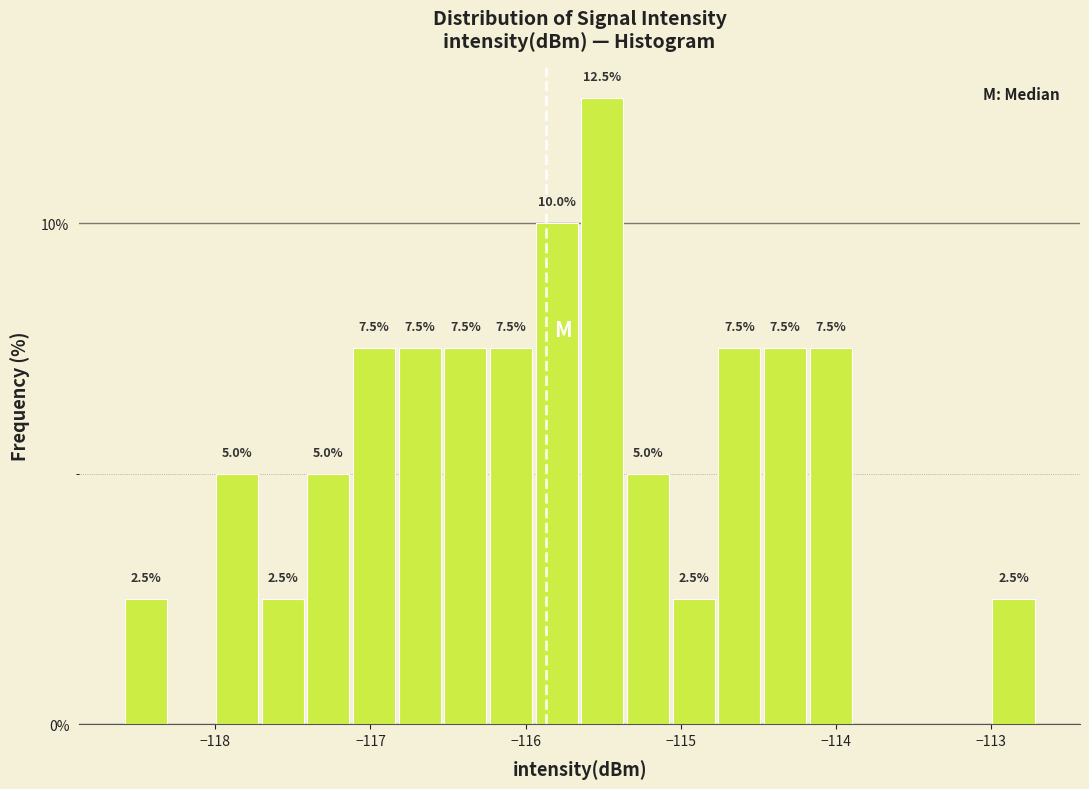

Read against the x-axis, roughly where is the centre of the tallest bar?

-115.5